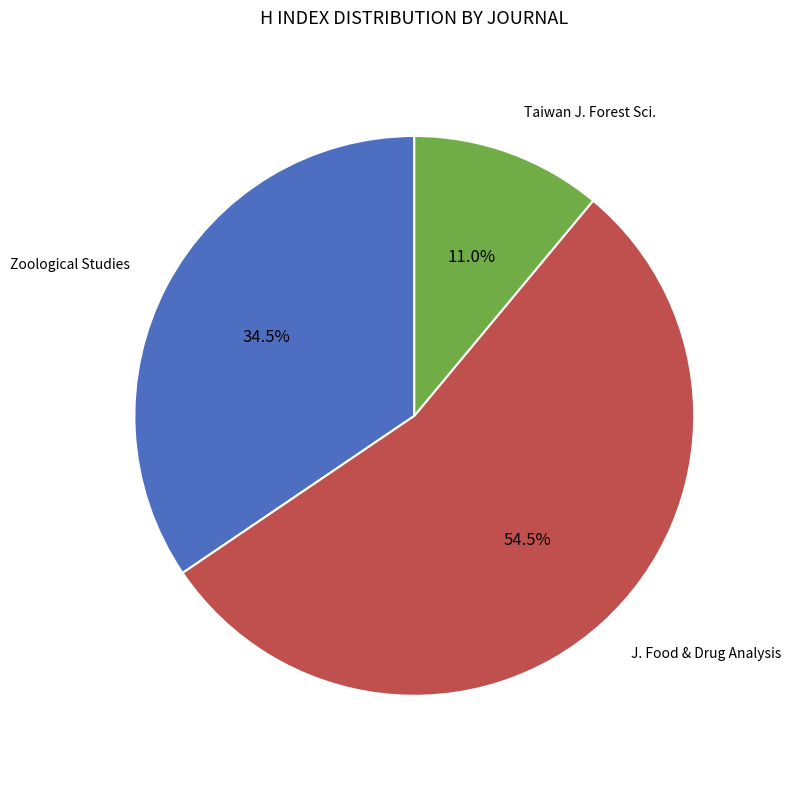

Does any single category account for the majority?

Yes